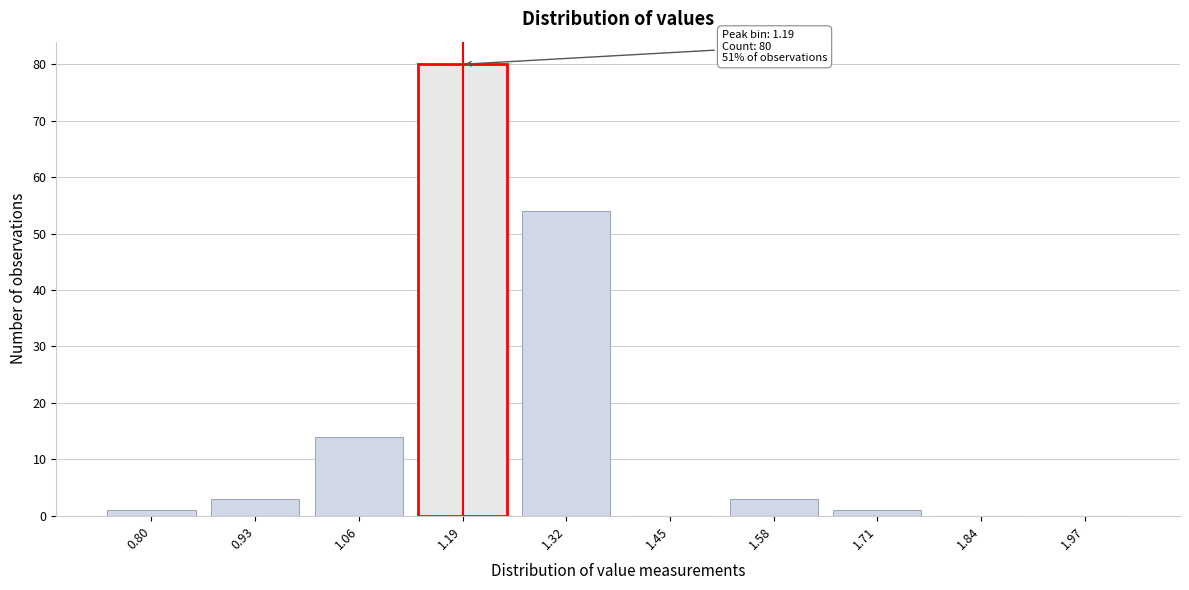

Reading left to right, list all the values displayed in this chart.

0.80=1	0.93=3	1.06=14	1.19=80	1.32=54	1.45=0	1.58=3	1.71=1	1.84=0	1.97=0